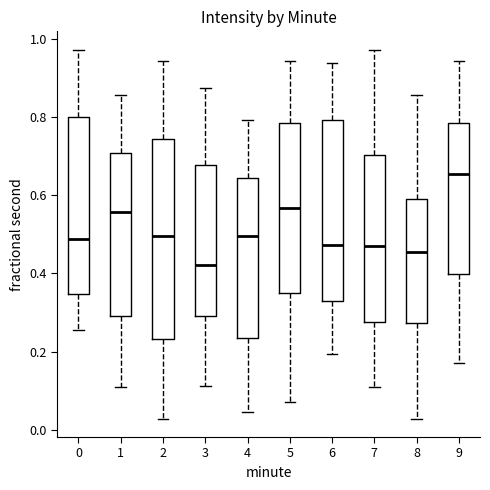

Which box has the lowest median line?

3